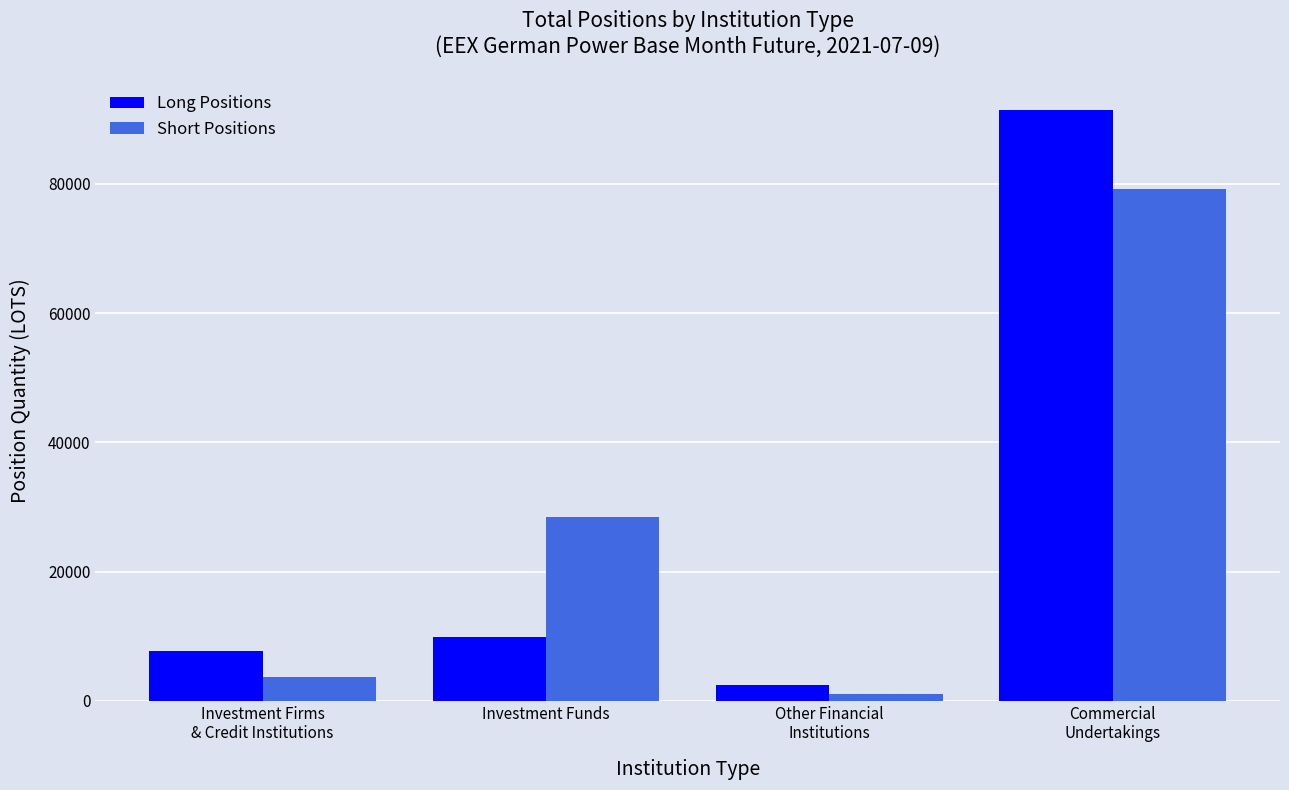

Rank the categories by Long Positions value from lowest to highest.

Other Financial
Institutions, Investment Firms
& Credit Institutions, Investment Funds, Commercial
Undertakings